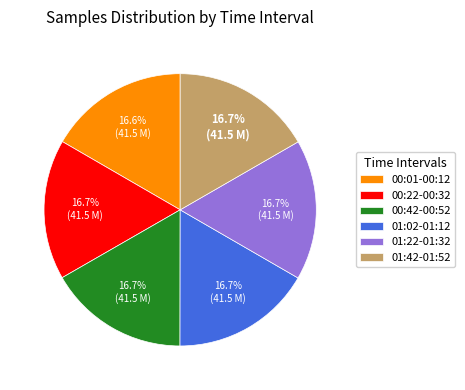

Is there any slice that represents more than half of the pie?

No